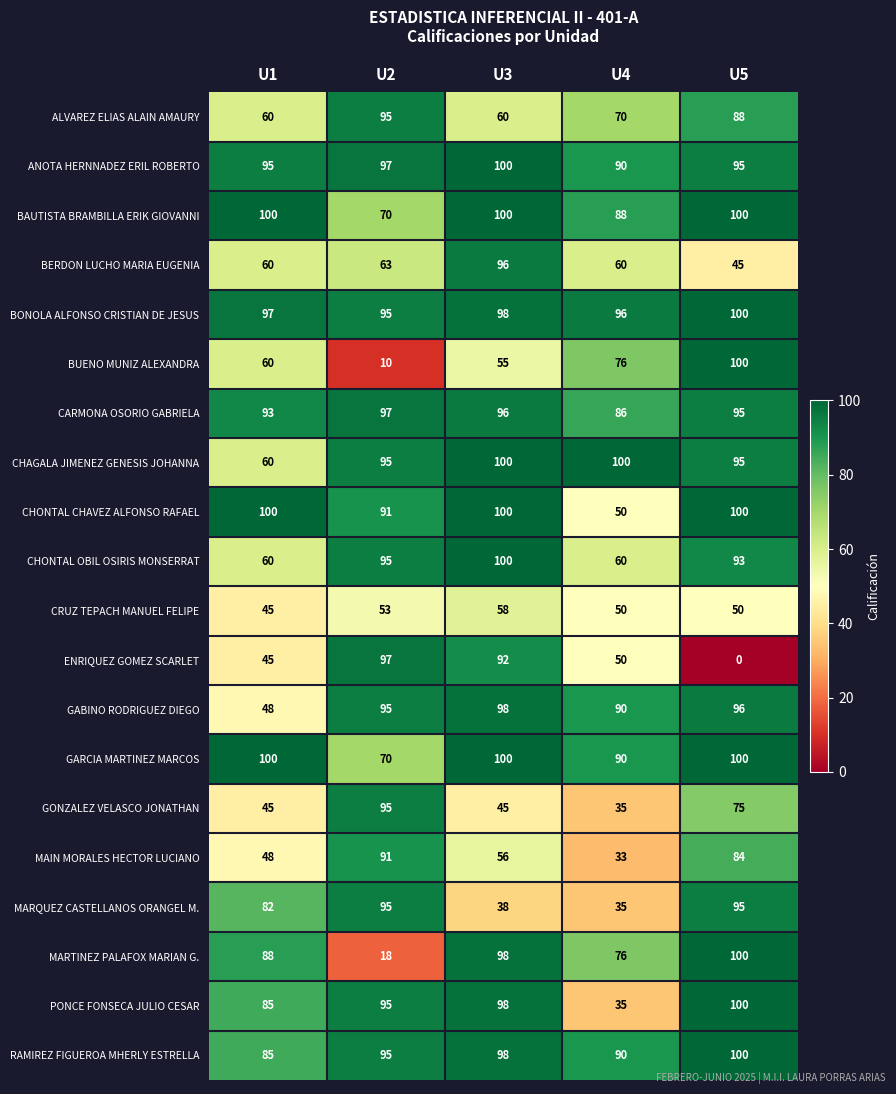

Between U2 and U3, which series saw the biggest shift?

MARTINEZ PALAFOX MARIAN G.